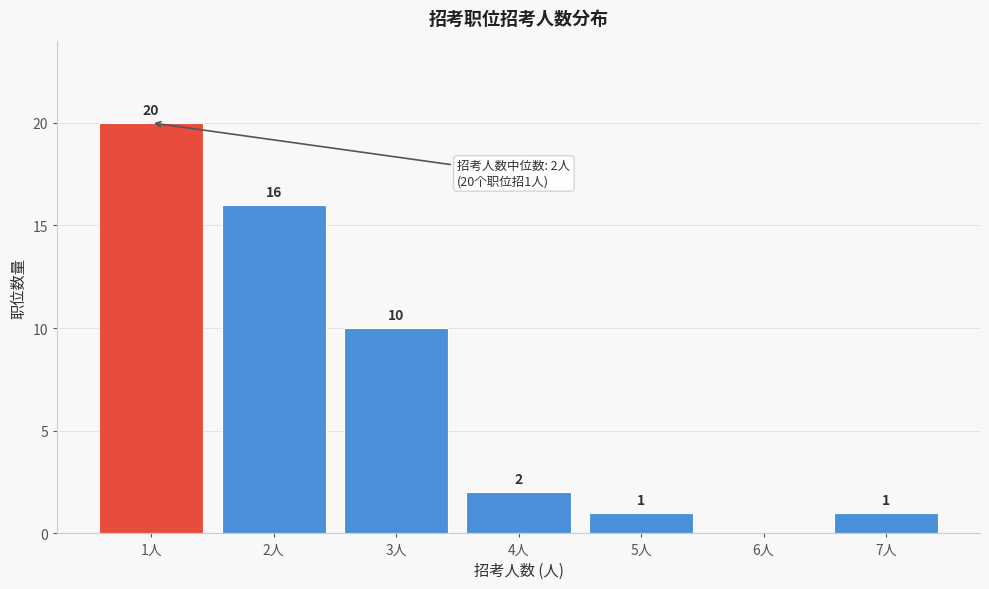

Reading right to left, list all the values displayed in this chart.

7人=1	6人=0	5人=1	4人=2	3人=10	2人=16	1人=20